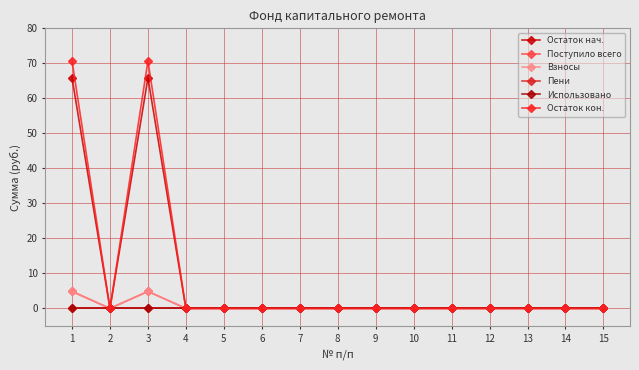

Is this an area chart (filled region under the line)?

No